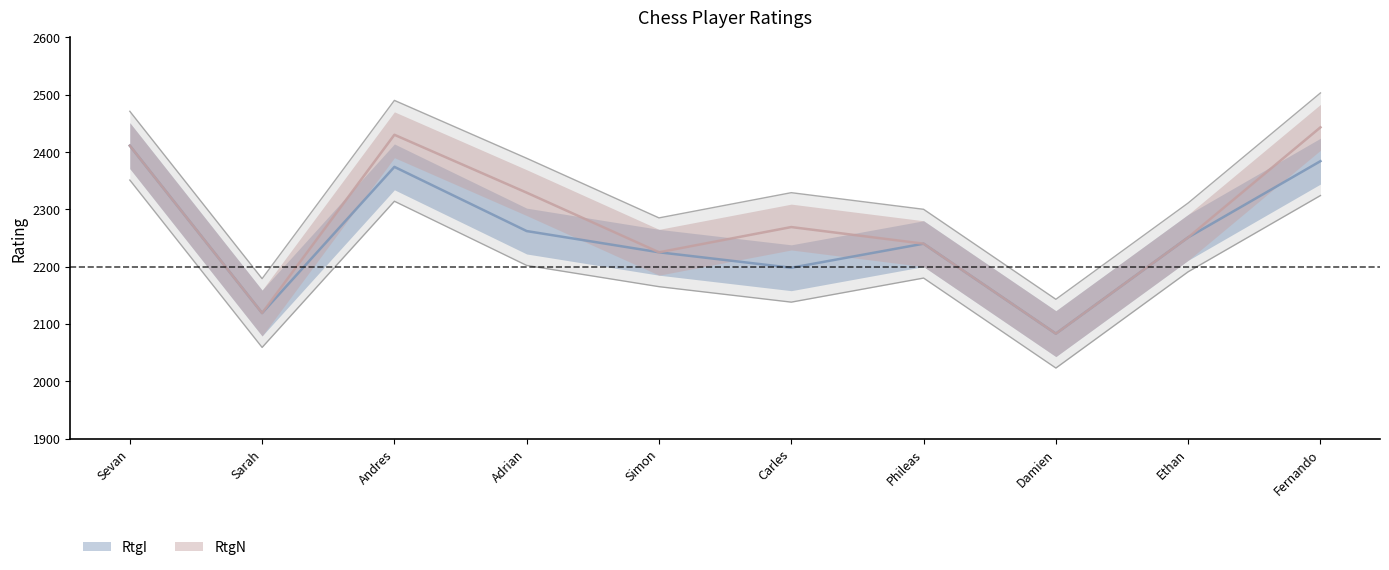

What is the difference between the maximum and second lowest values?

292